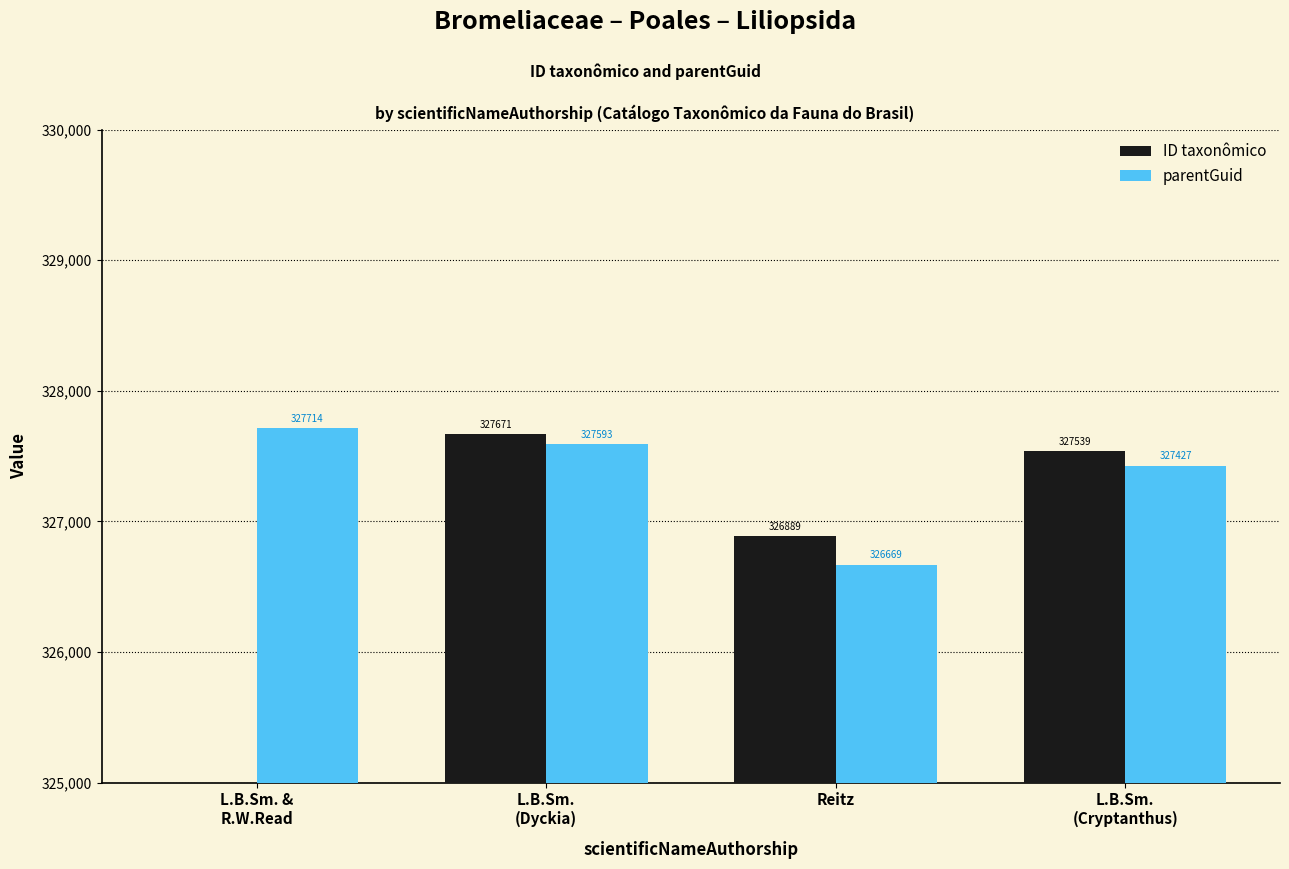

True or false: parentGuid has a value of 96659 at L.B.Sm.
(Dyckia).

False